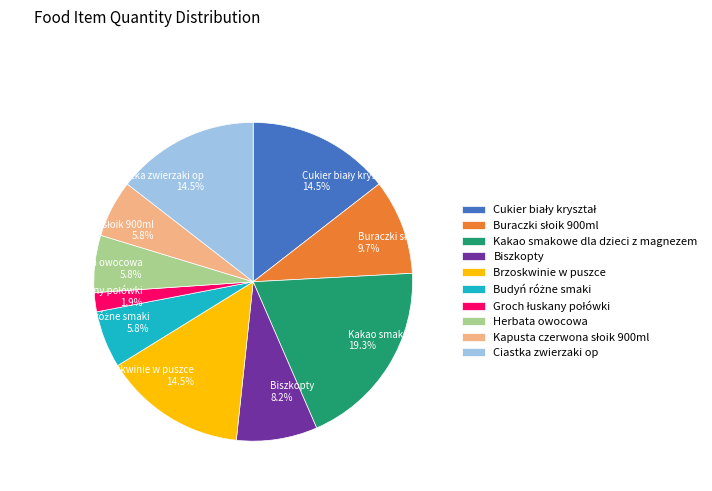

Do Herbata owocowa 5.8% and Ciastka zwierzaki op 14.5% together represent more than half of the pie?

No